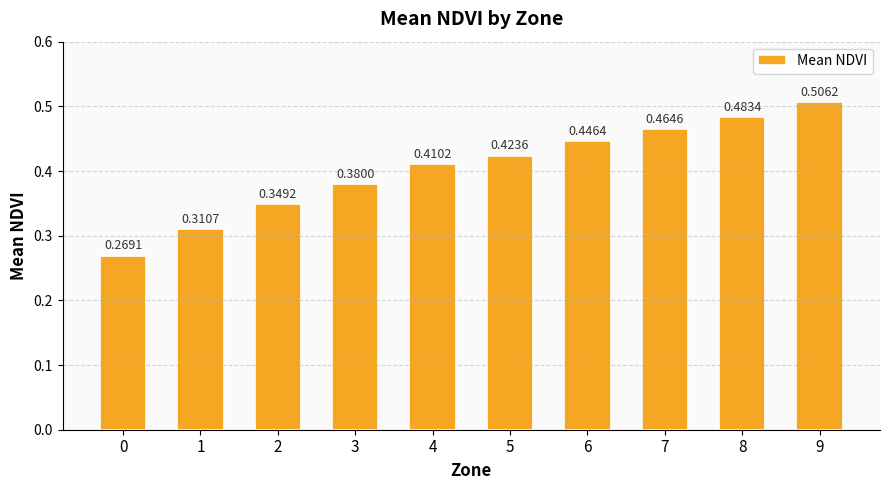

List the labels in order of value, smallest first.

0, 1, 2, 3, 4, 5, 6, 7, 8, 9